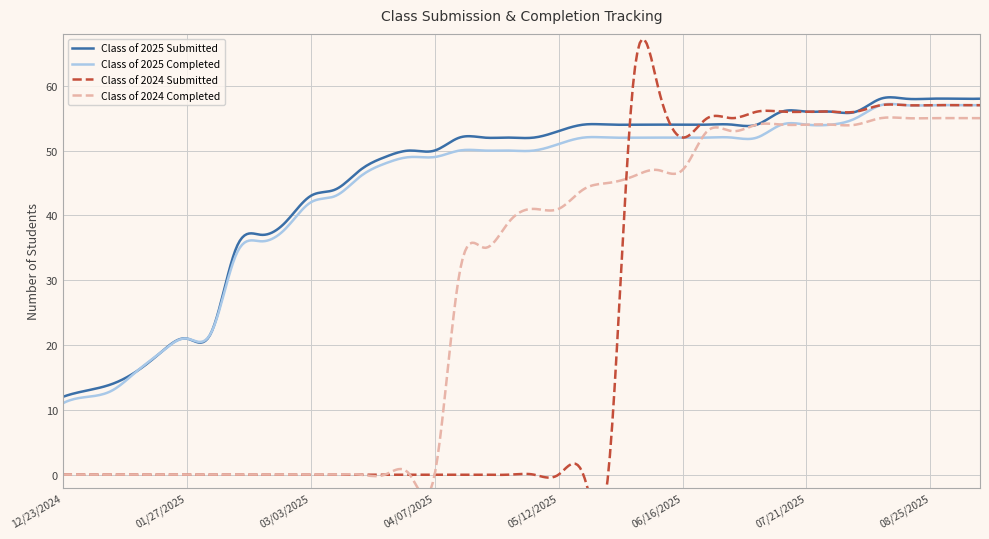

How many distinct data groups are displayed?

4